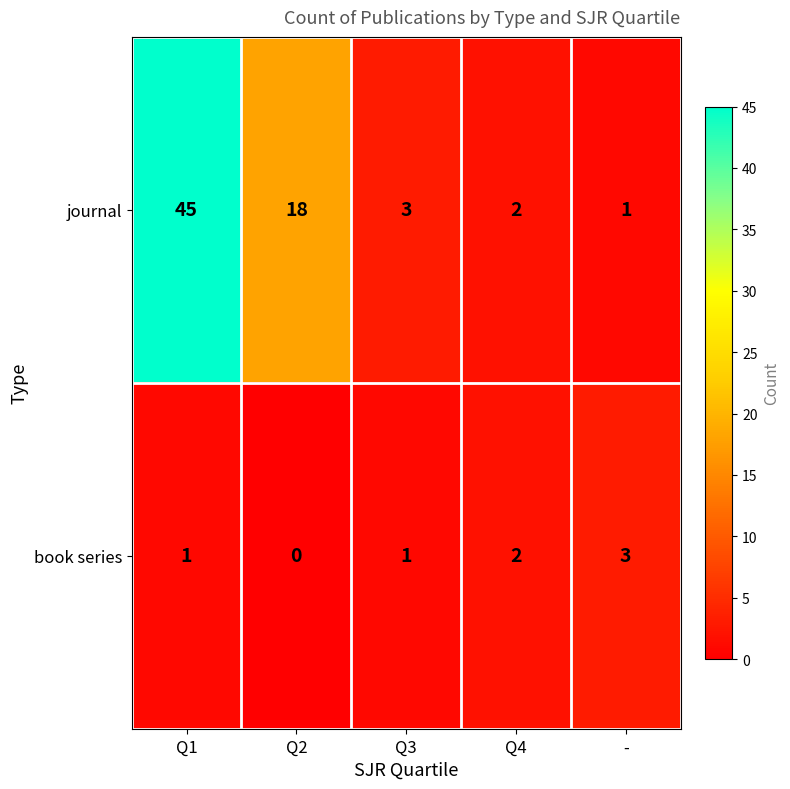

Rank the series at - from highest to lowest value.

book series, journal